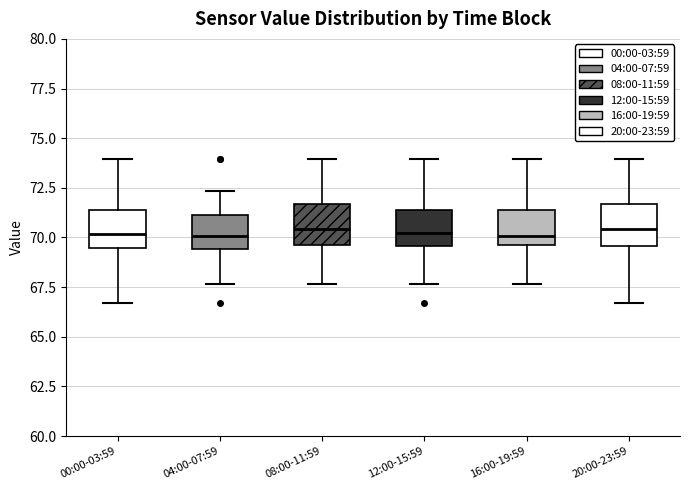

Reading left to right, read every box against the y-axis: the position of its median line, the range the box covers, and the ends of its whiskers. The values are not printed on the chart, so give them approximately, as read against the axis.

00:00-03:59: median 70.0, box 69.5 to 71.5, whiskers 66.5 to 74.0
04:00-07:59: median 70.0, box 69.5 to 71.0, whiskers 67.5 to 72.5
08:00-11:59: median 70.5, box 69.5 to 71.5, whiskers 67.5 to 74.0
12:00-15:59: median 70.5, box 69.5 to 71.5, whiskers 67.5 to 74.0
16:00-19:59: median 70.0, box 69.5 to 71.5, whiskers 67.5 to 74.0
20:00-23:59: median 70.5, box 69.5 to 71.5, whiskers 66.5 to 74.0